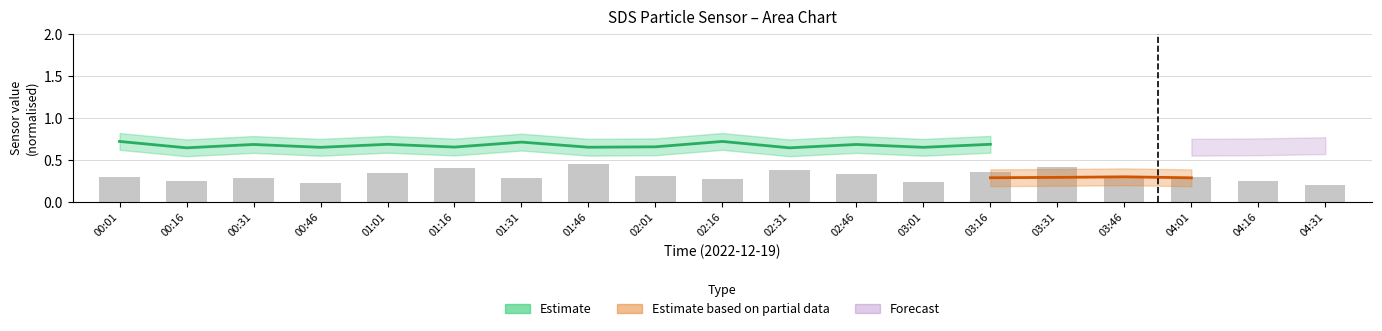

True or false: the data shows 0.1 at 01:46.

False